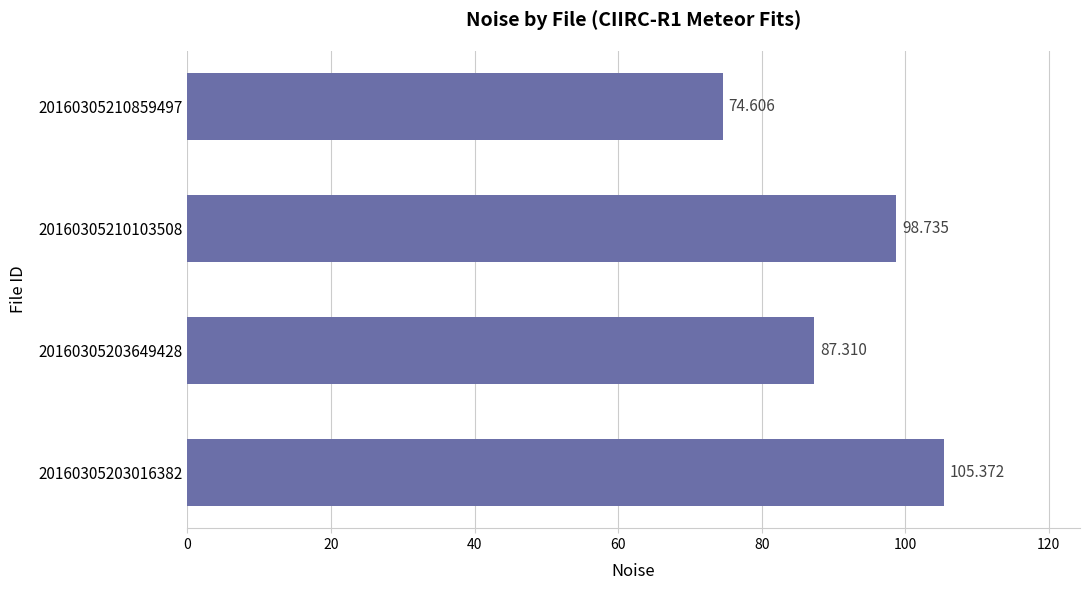

List the labels in order of value, largest first.

20160305203016382, 20160305210103508, 20160305203649428, 20160305210859497